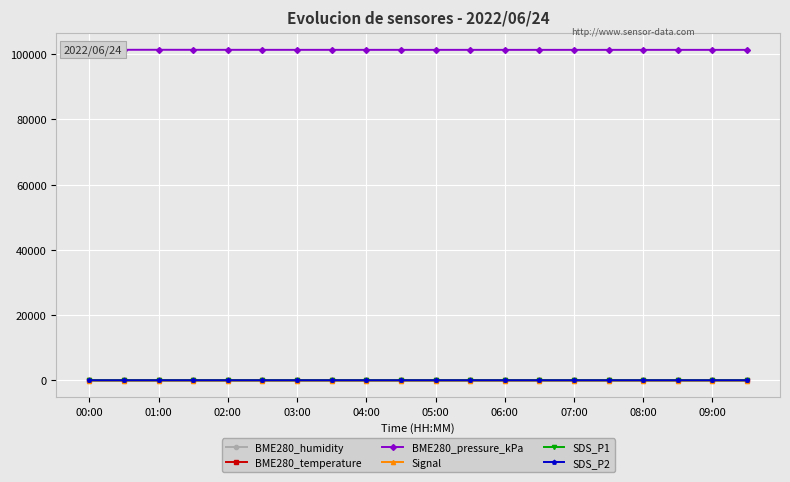

Which series has the largest range (max minus min)?

BME280_pressure_kPa